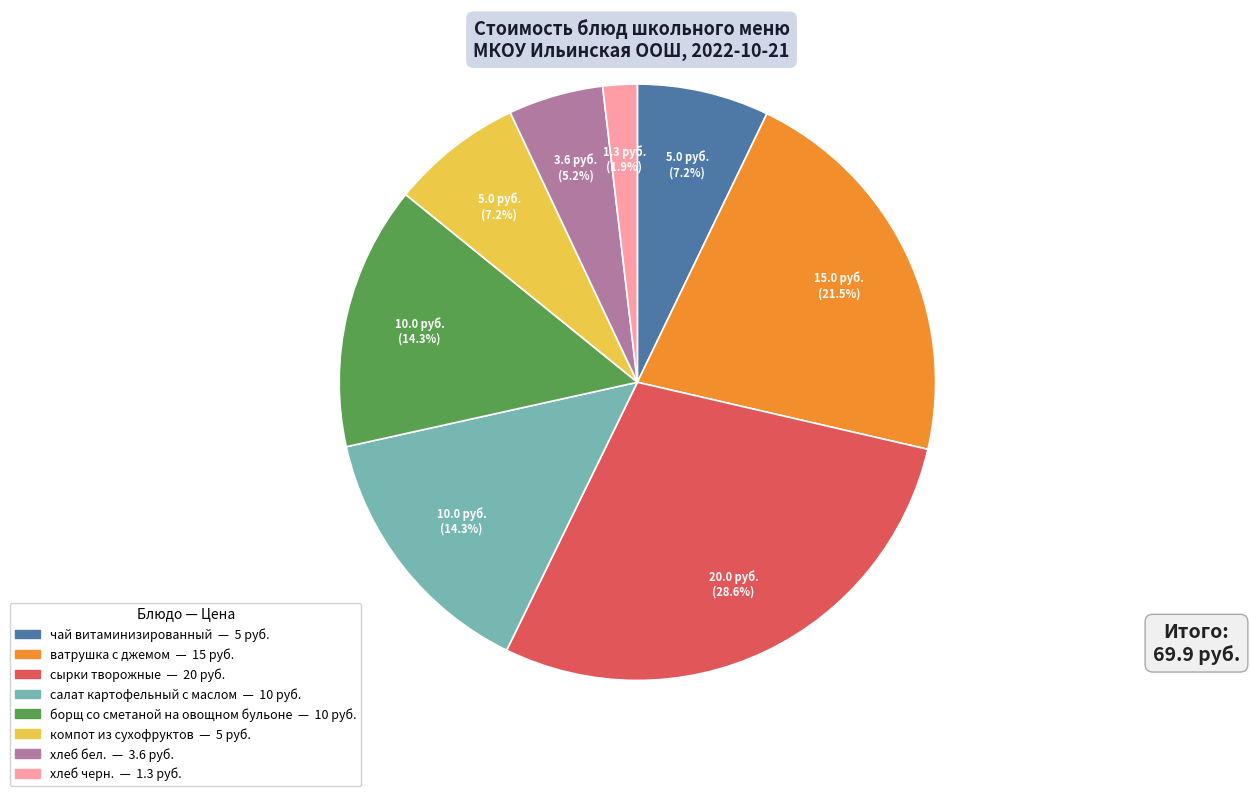

Is there a majority slice in this chart?

No